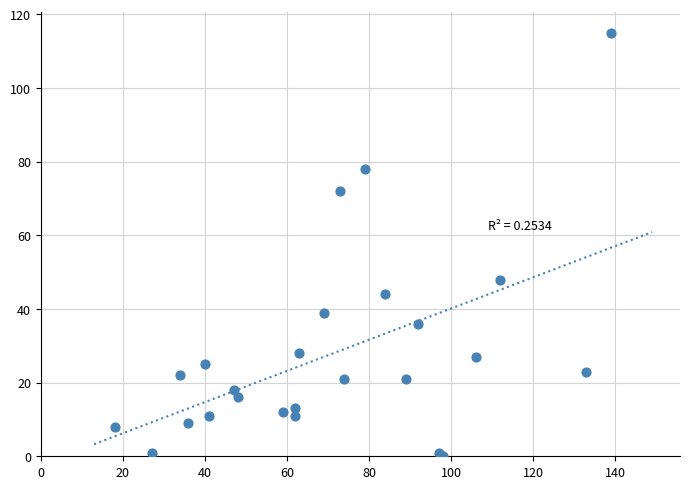

What Y value in the scatter plot is closest to 57?

48